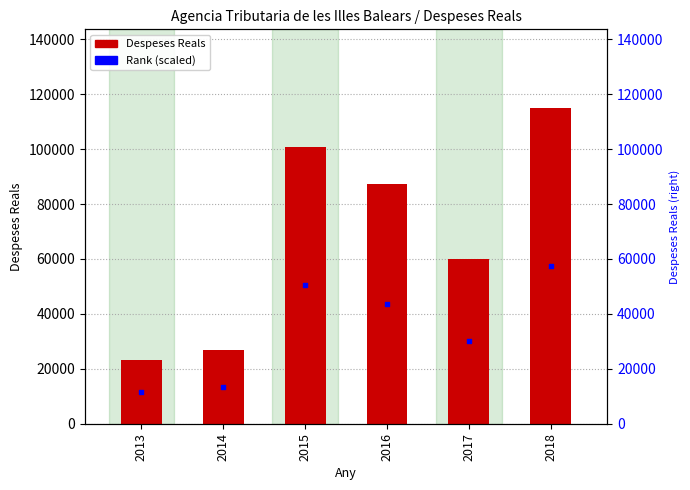

Which series has the largest total across all categories?

Despeses Reals